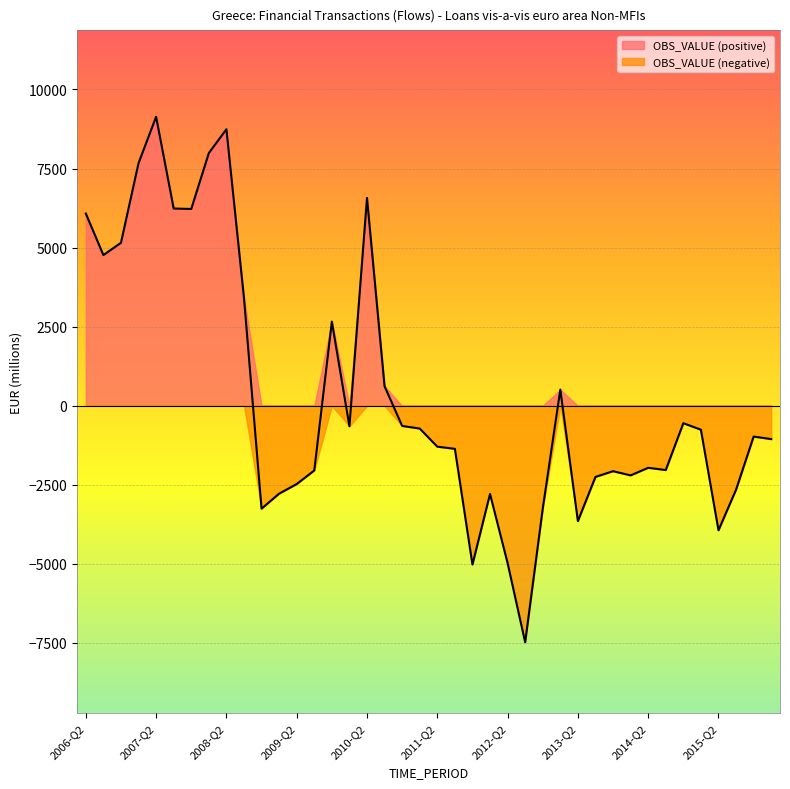

The chart shows a value of -4974.3 at 2012-Q2. True or false?

True